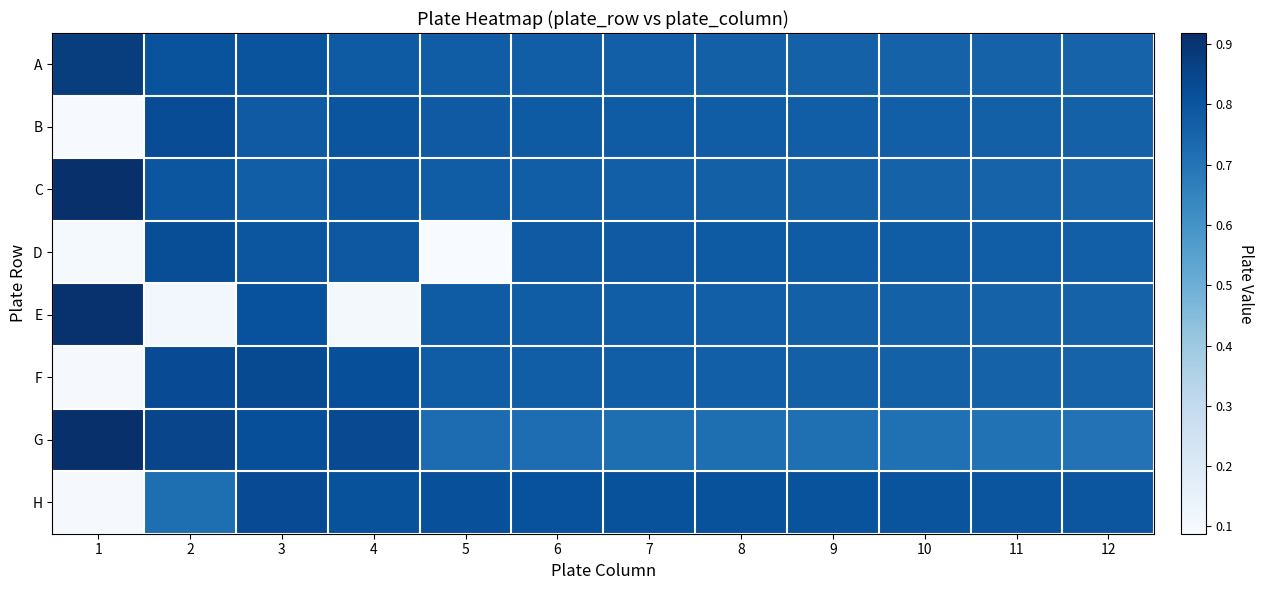

What is the total value across all series at 12?

6.0